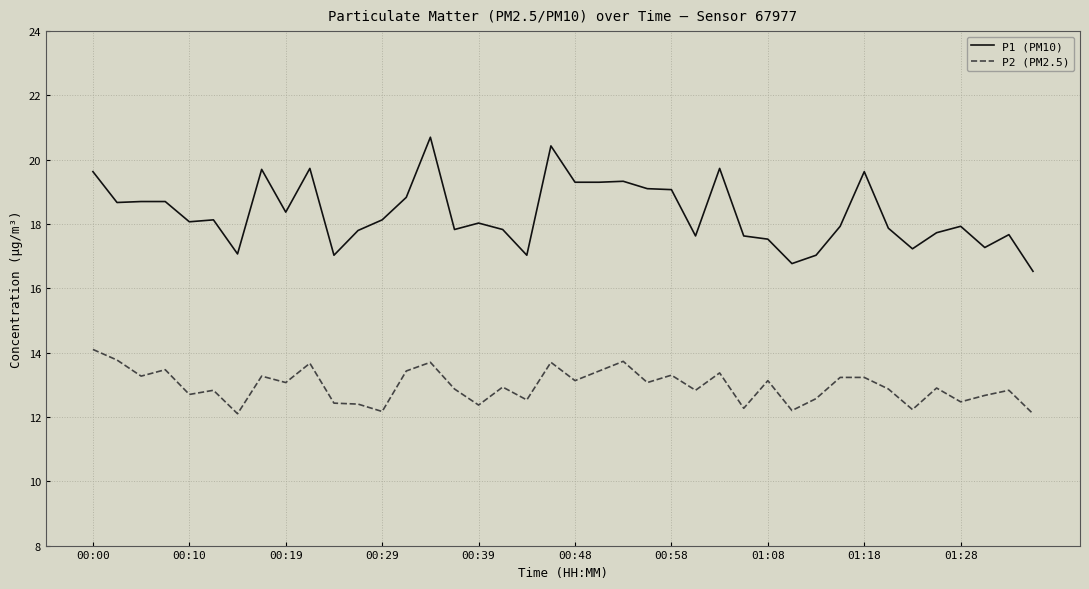

Rank the series by their maximum value, from lowest to highest.

P2 (PM2.5), P1 (PM10)